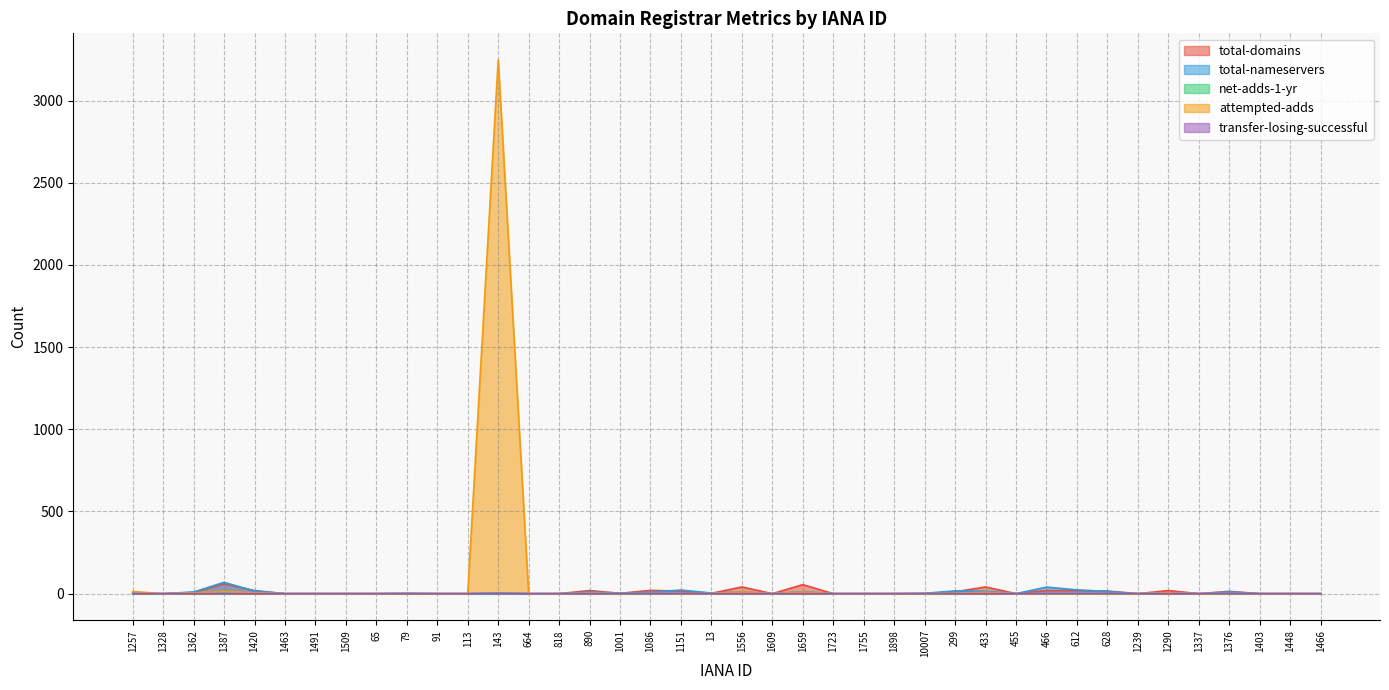

True or false: transfer-losing-successful and total-domains cross at least once.

False